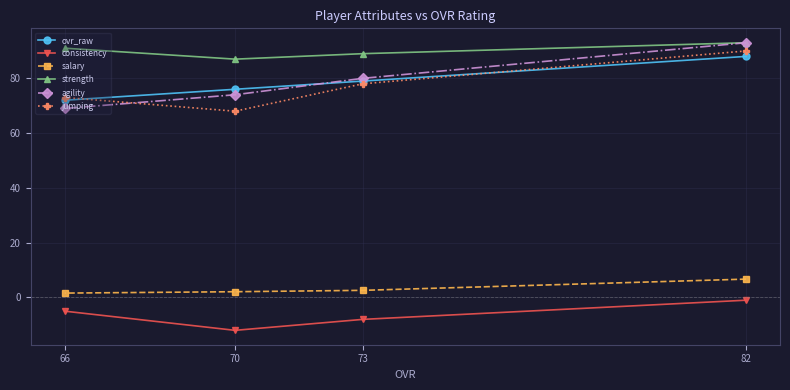

What is the total value across all series at 82?

369.7